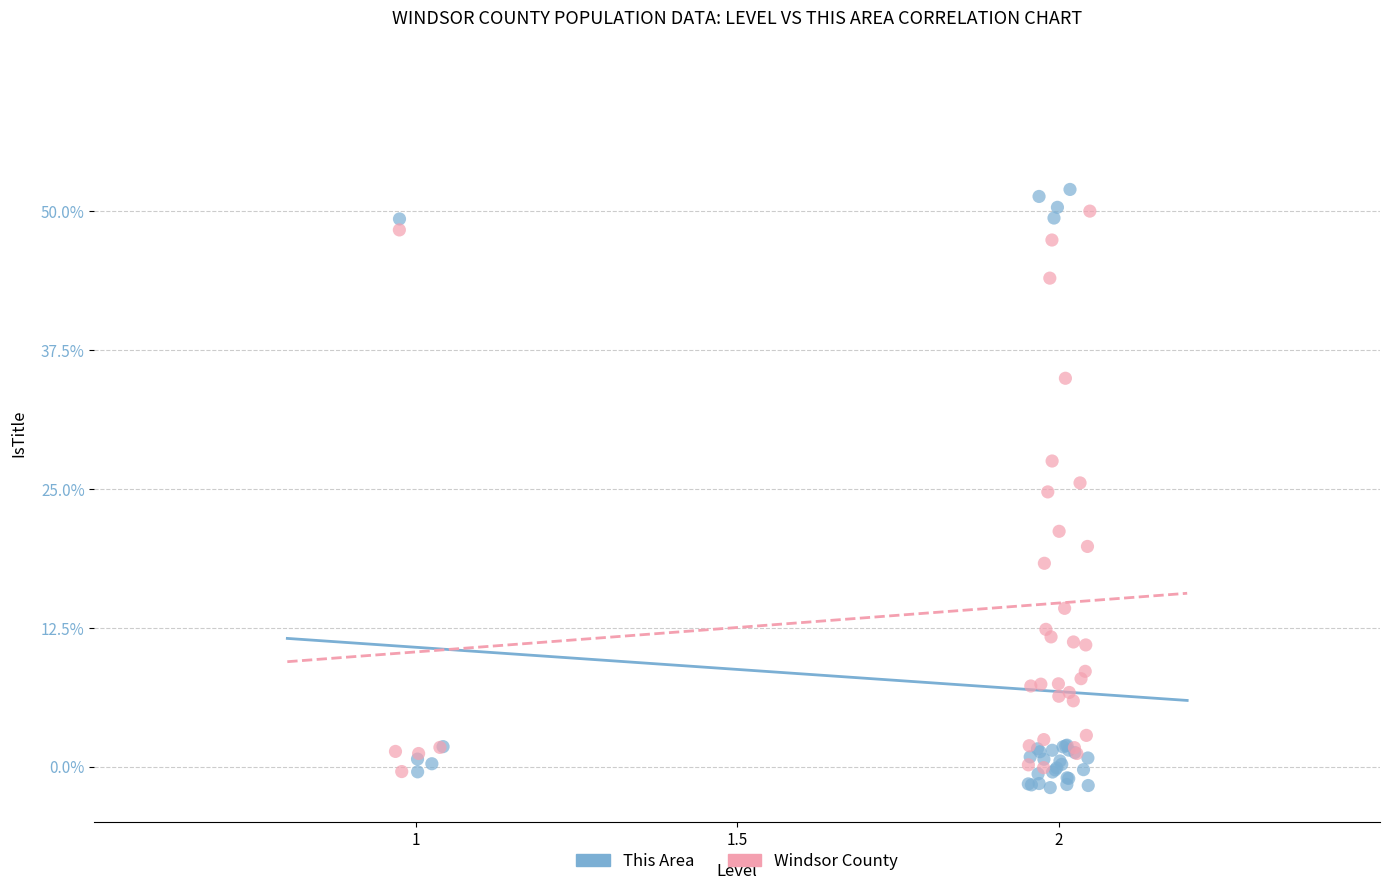

What are all the series names shown in the legend?

This Area, Windsor County